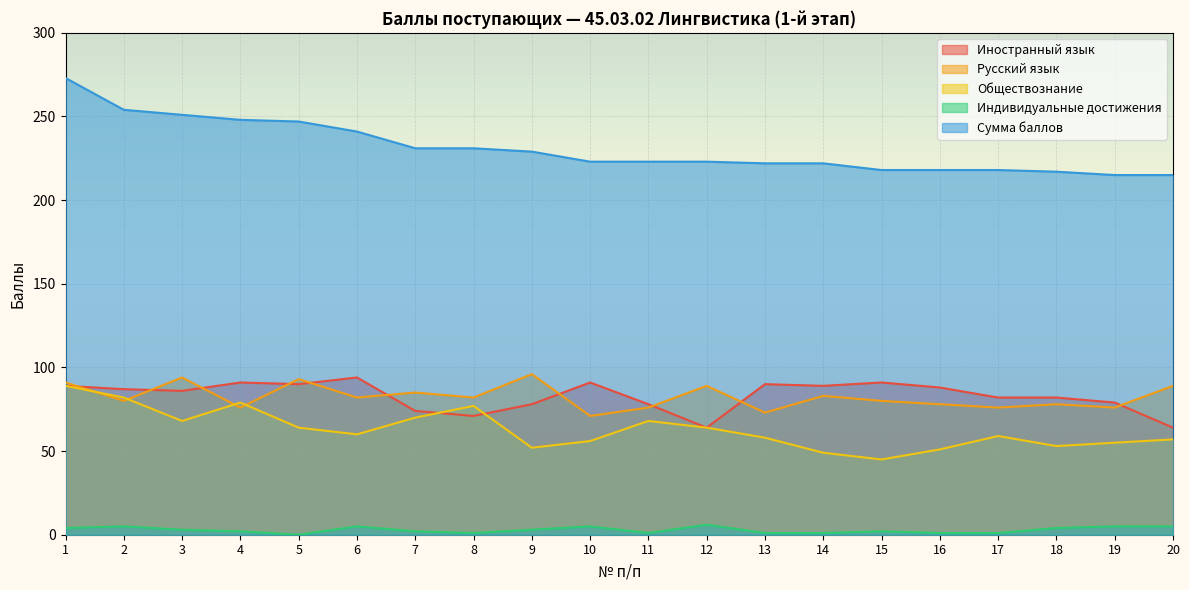

The value of Иностранный язык at 20 is 64. True or false?

True